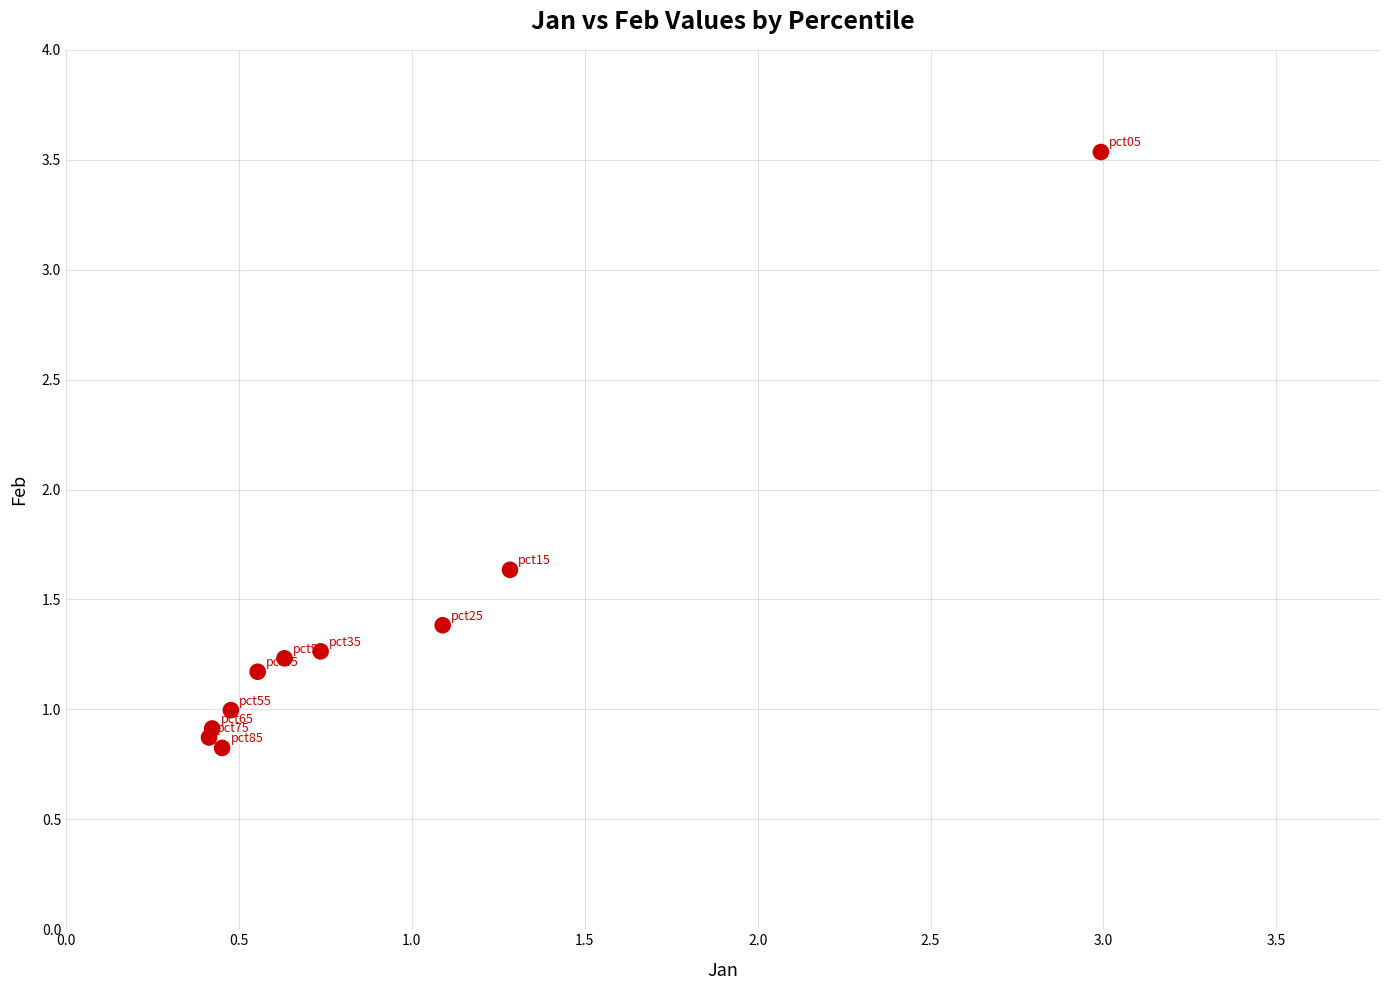

What is the average X value?

0.9